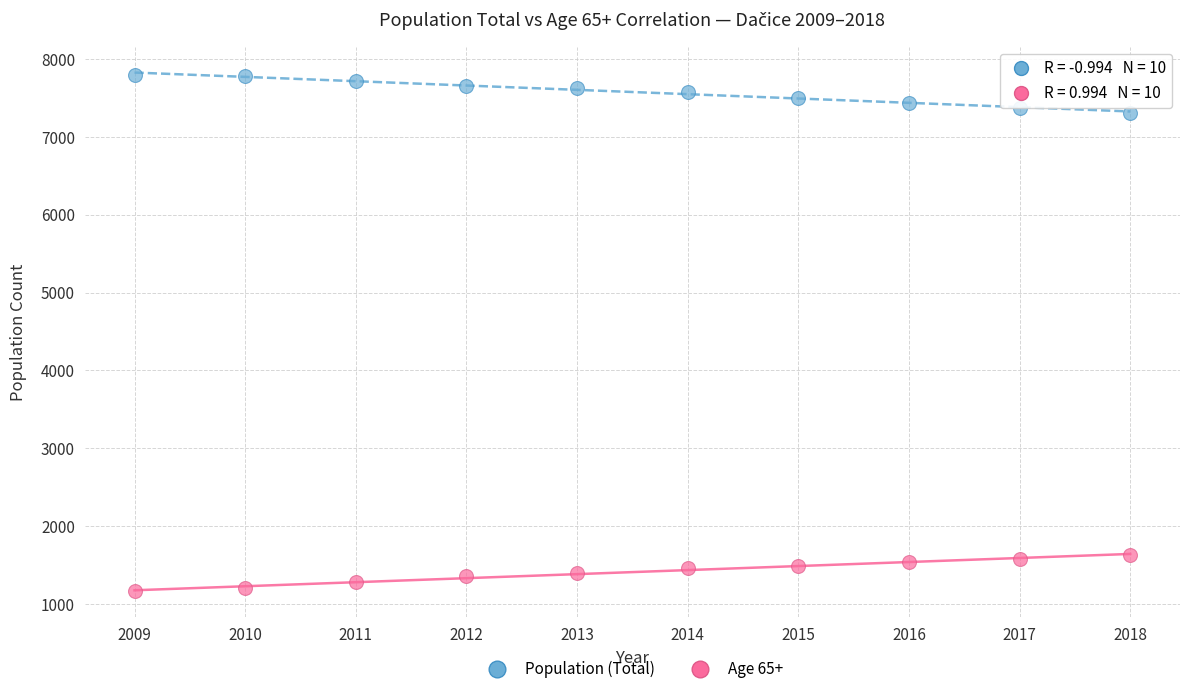

Across all data points, what is the range of X values (max minus min)?

9